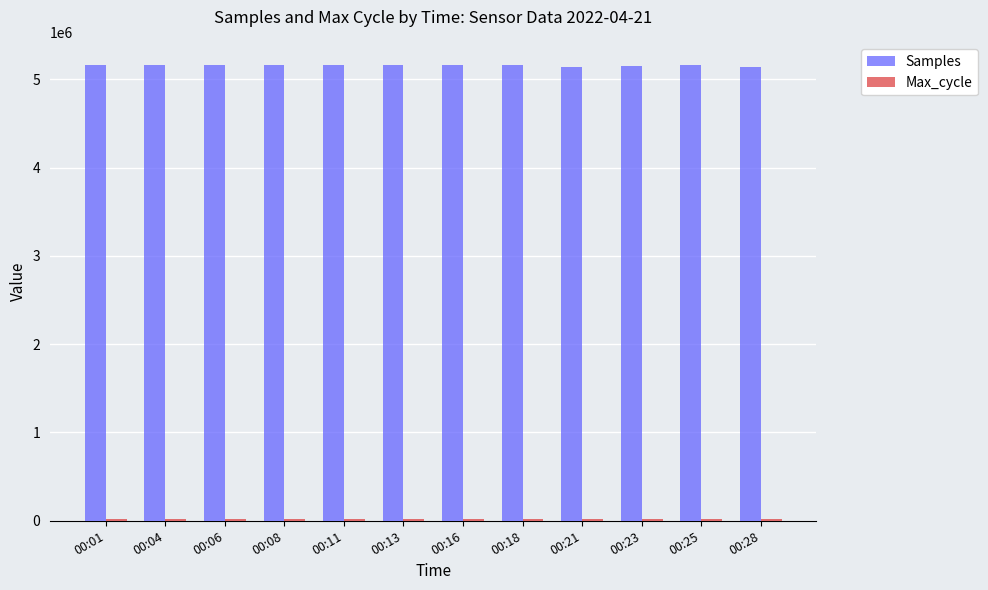

What is the difference between the highest and lowest values at 00:13?

5138093